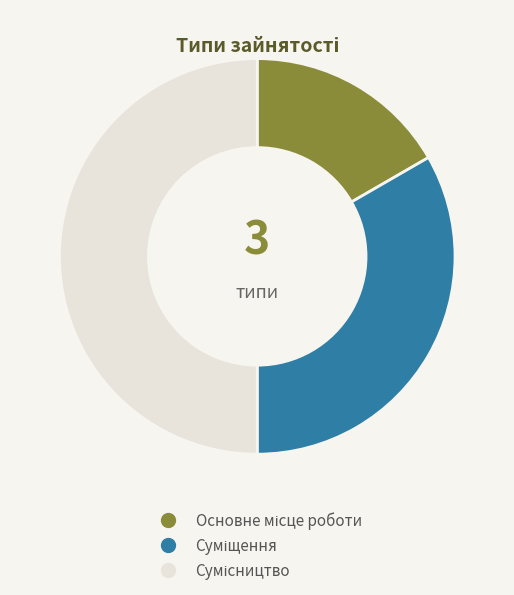

How many slices are in this pie chart?

3